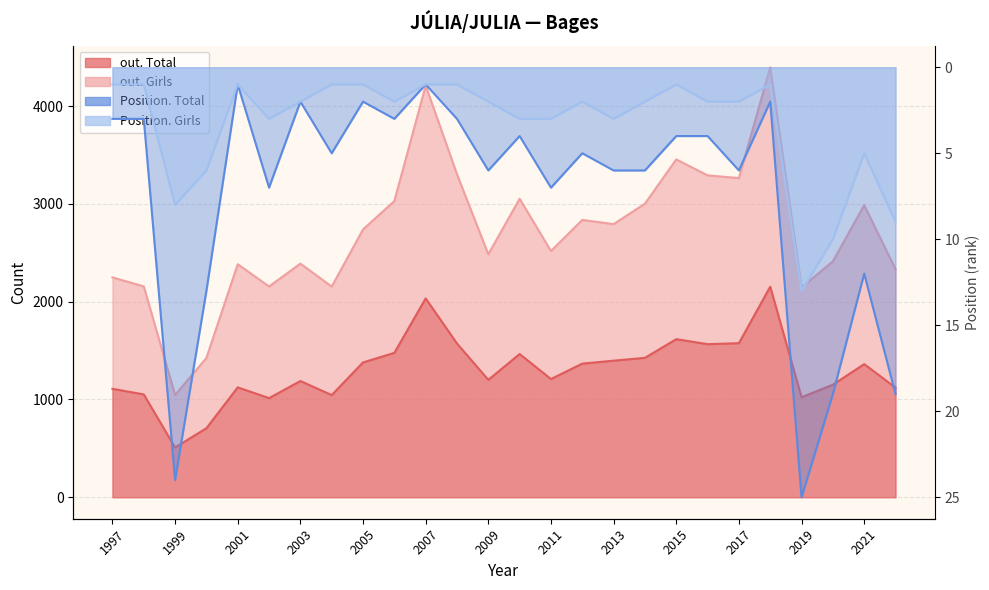

Does the chart have visible grid lines?

Yes